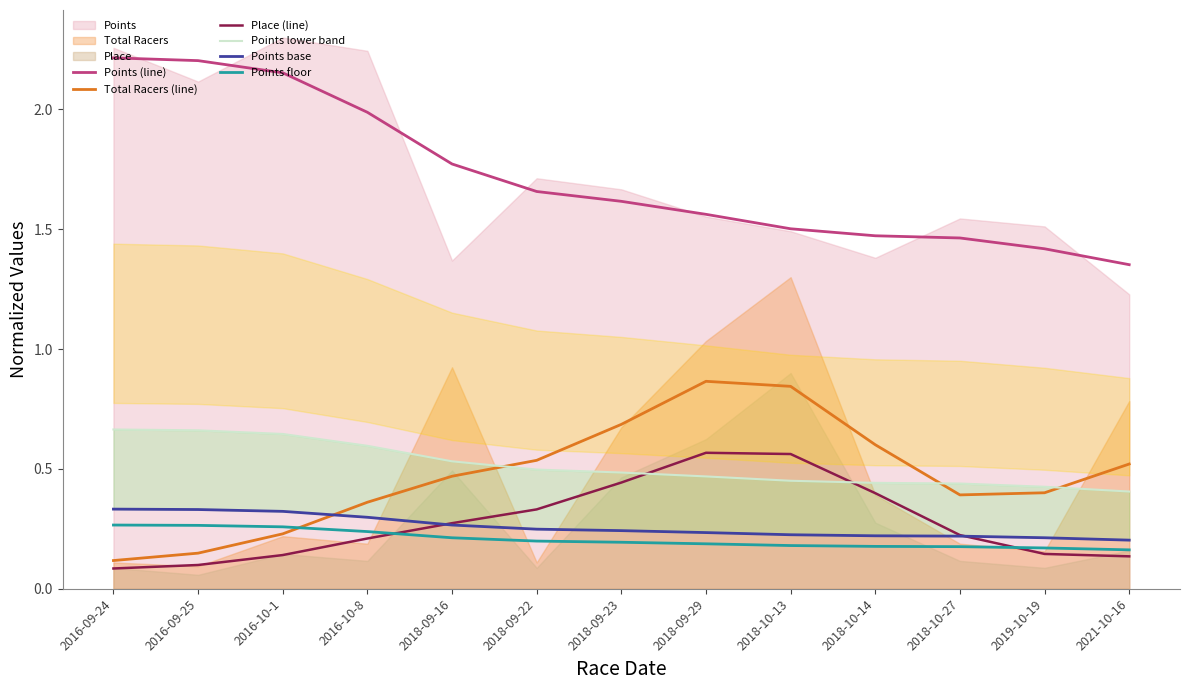

The value of Points floor at 2018-10-14 is 0.2. True or false?

True